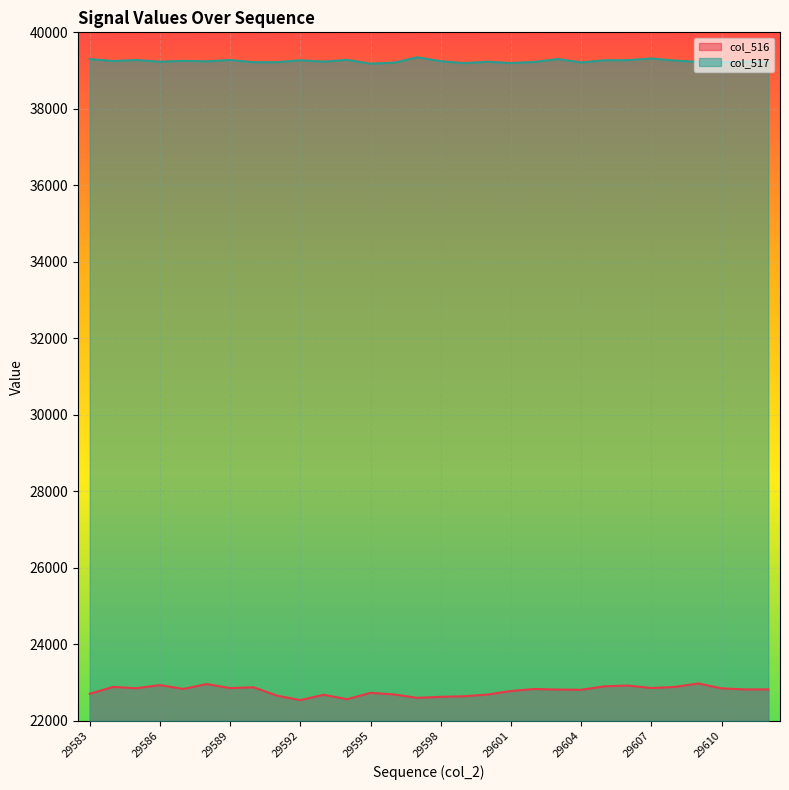

What is the sum of all col_517 values?

1177434